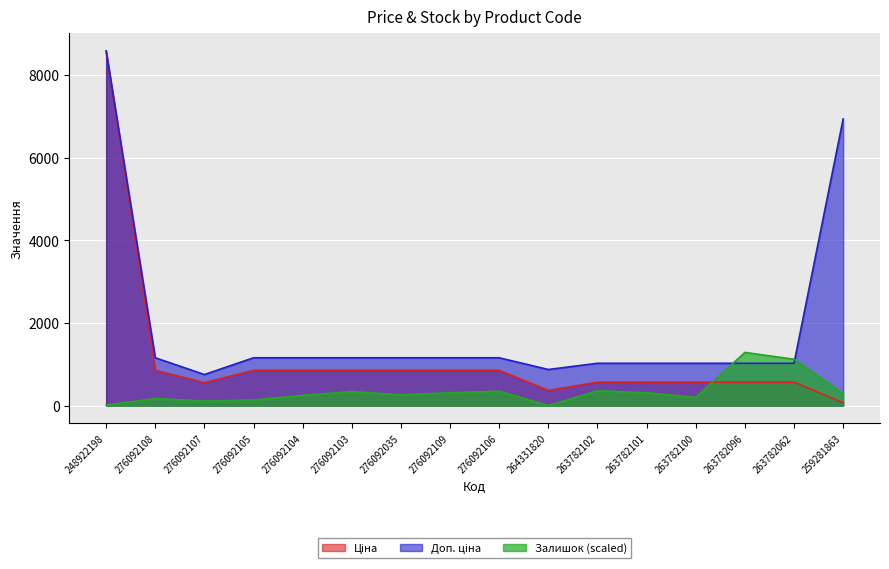

What is the total value across all series at 276092104?

2260.1